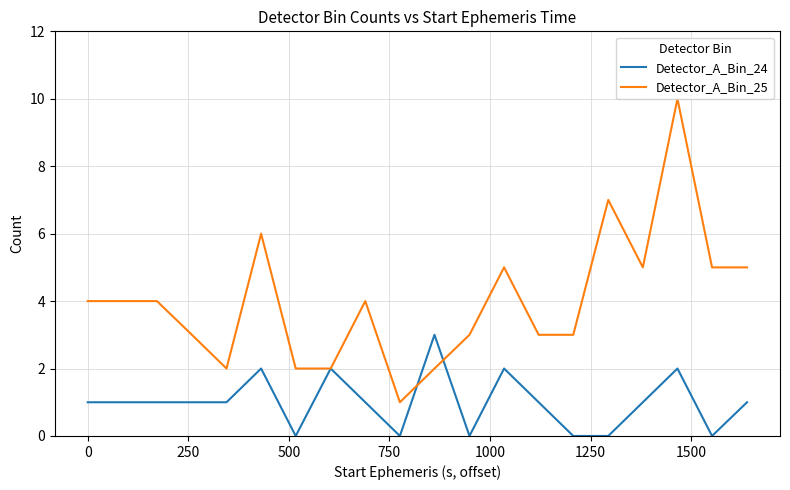

Rank the series by their average value, from lowest to highest.

Detector_A_Bin_24, Detector_A_Bin_25